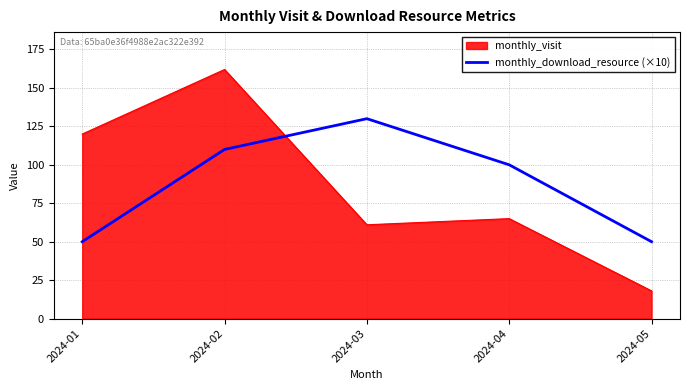

Which category has the highest value across all series?

2024-02